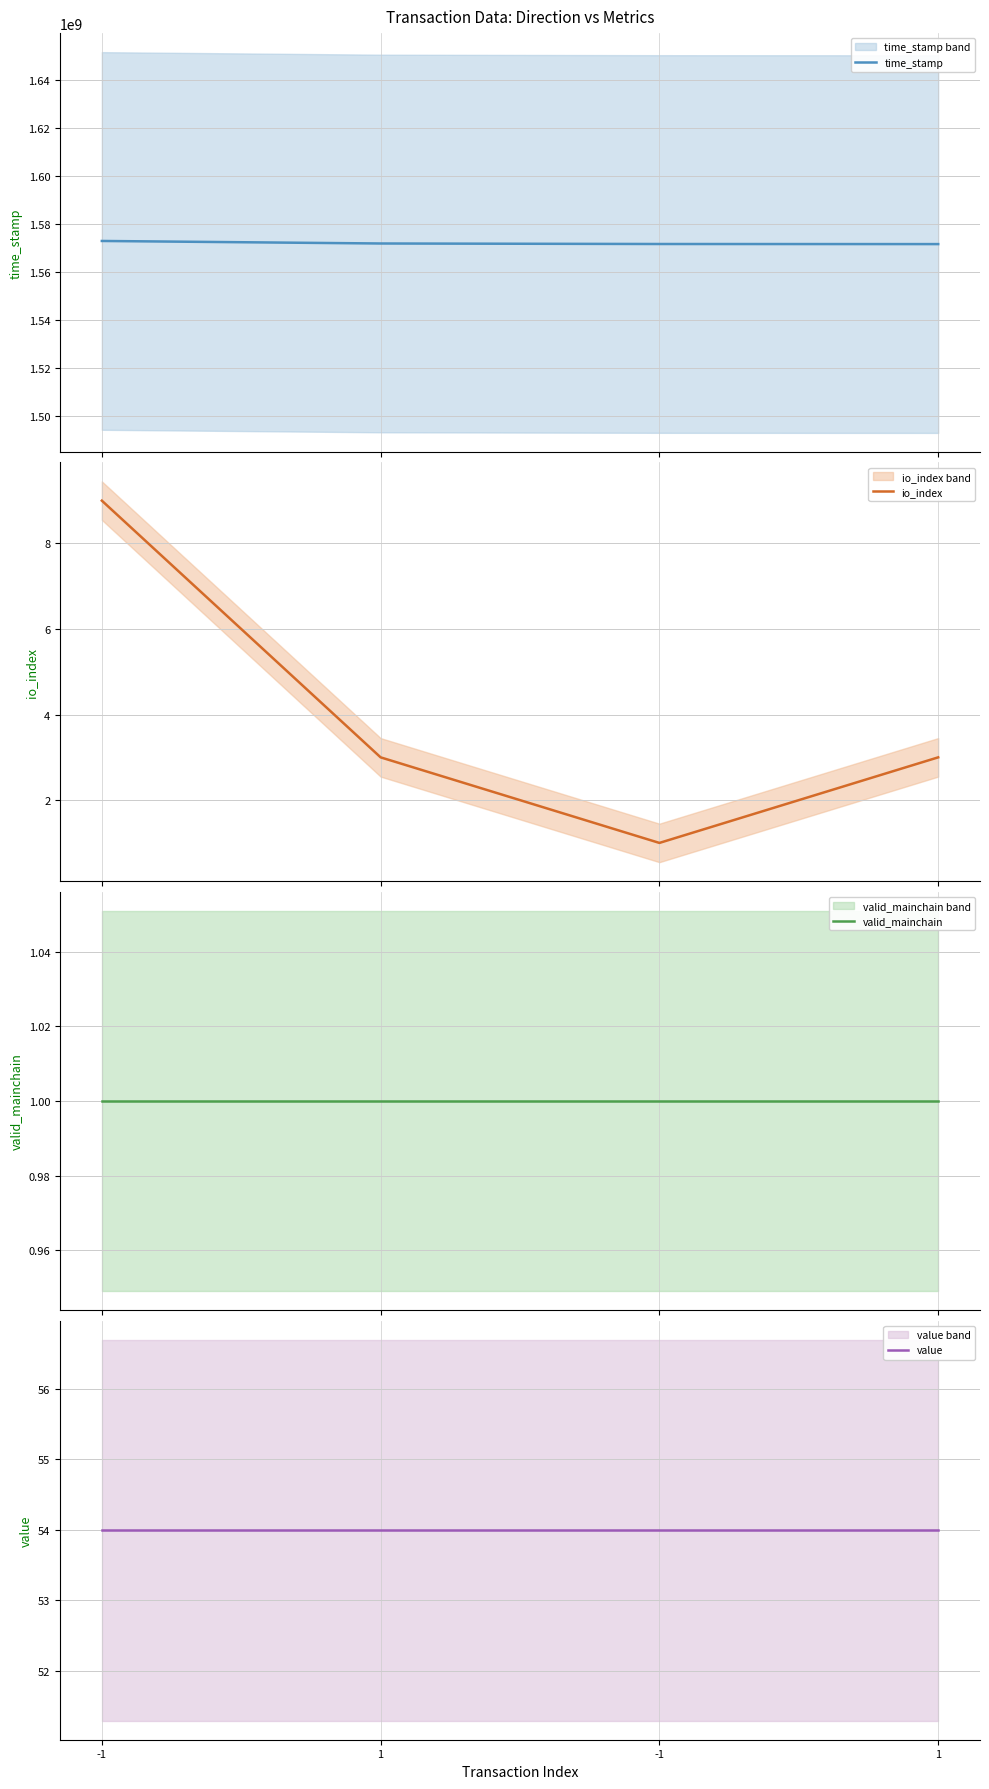

Between 1 and 1, which is larger?

1